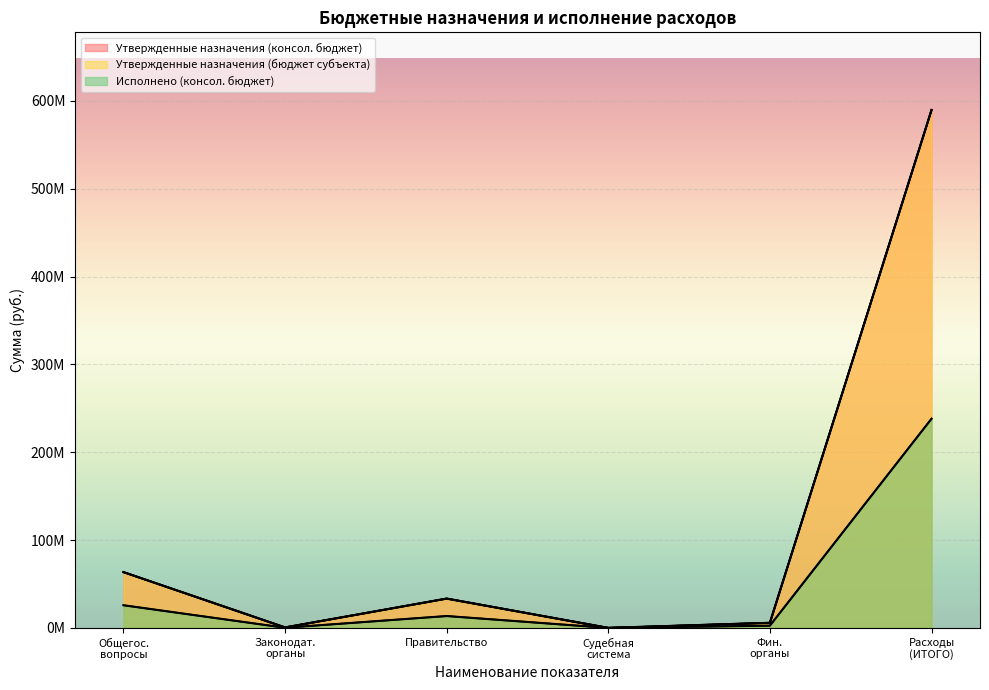

Which label corresponds to the largest value in the chart?

Расходы (ИТОГО)